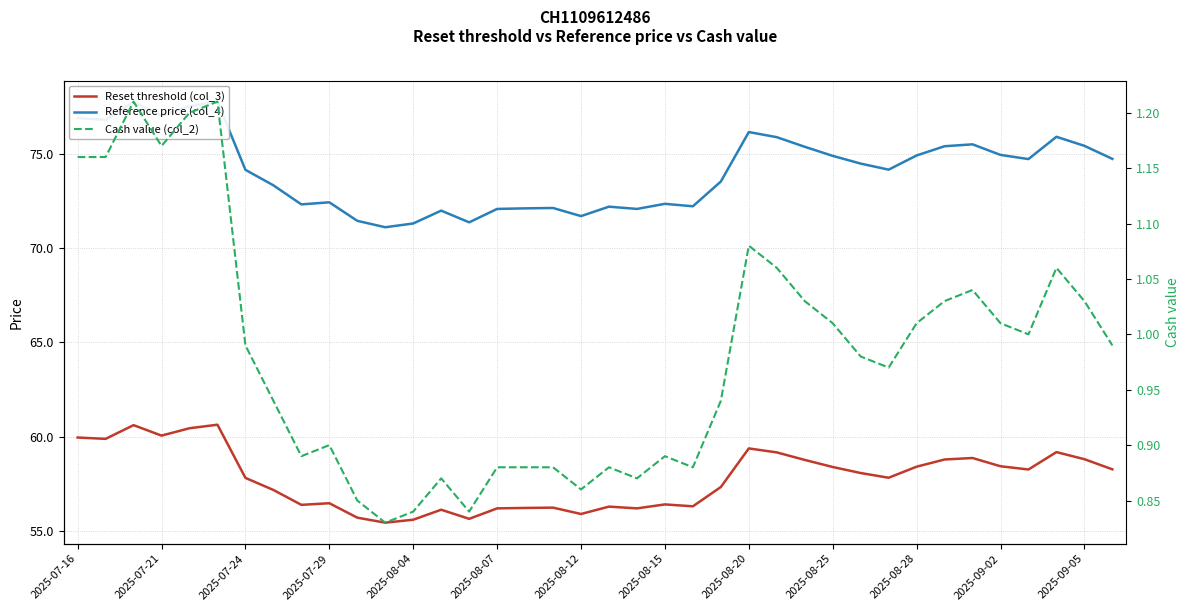

The value of Reset threshold (col_3) at 2025-08-28 is 38.2. True or false?

False